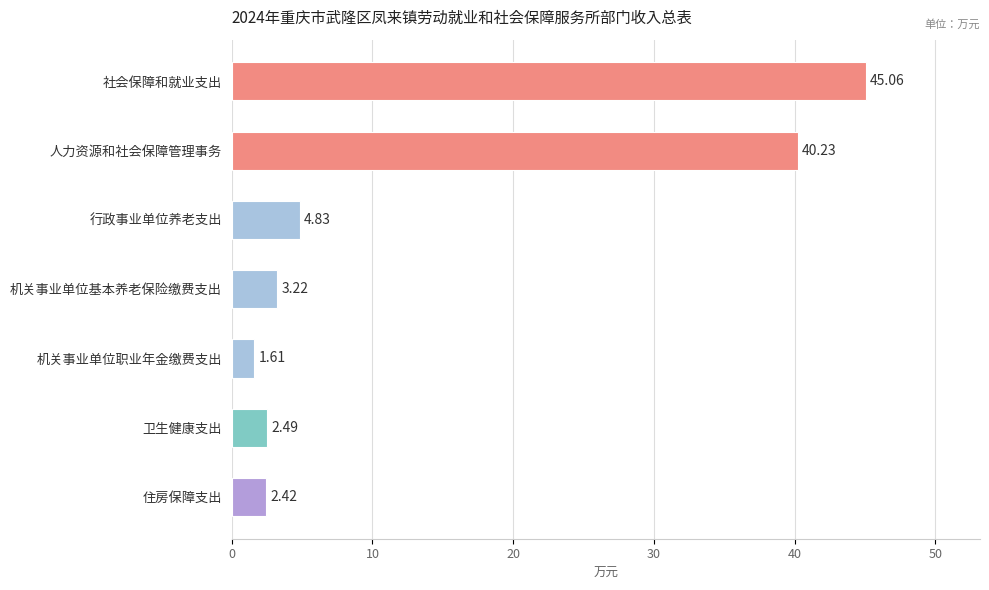

Approximately how many times larger is the value at 卫生健康支出 compared to 机关事业单位职业年金缴费支出?

1.5